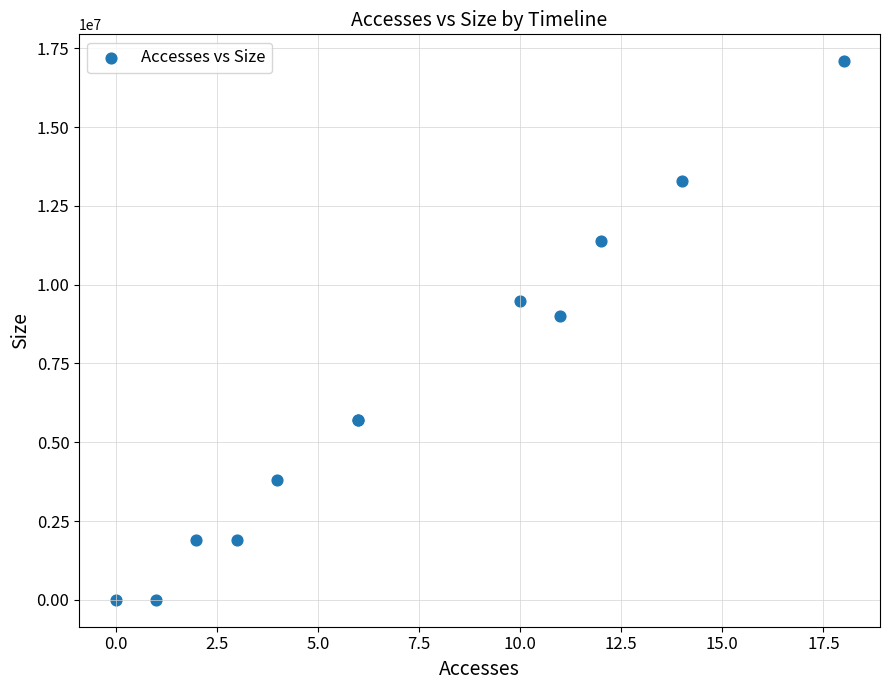

What Y value in the scatter plot is closest to 8543263?

8991058